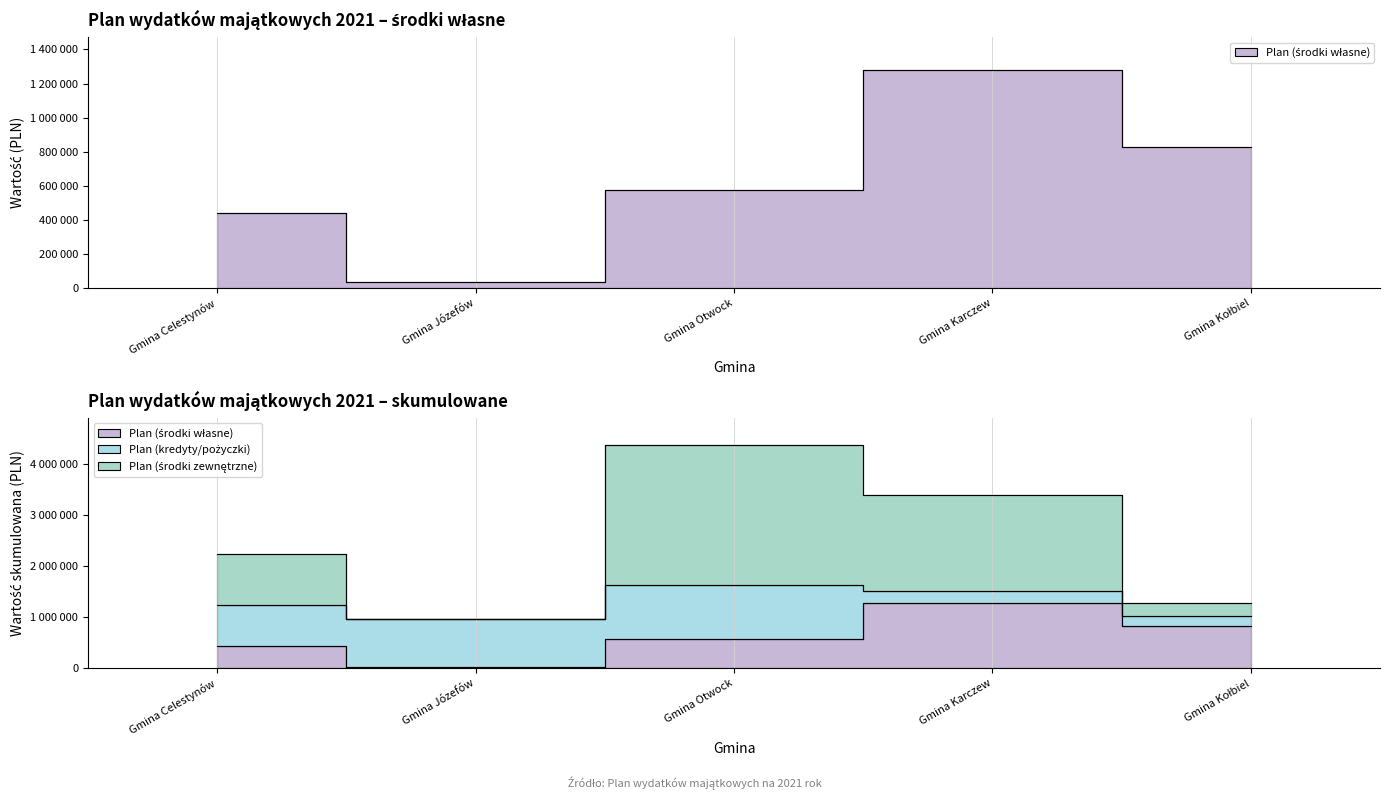

At which category is the sum across all series the highest?

Gmina Otwock